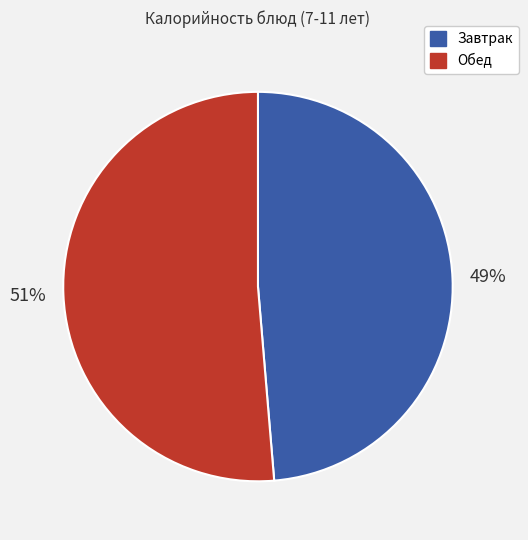

To the nearest percent, what is the average slice percentage?

50%